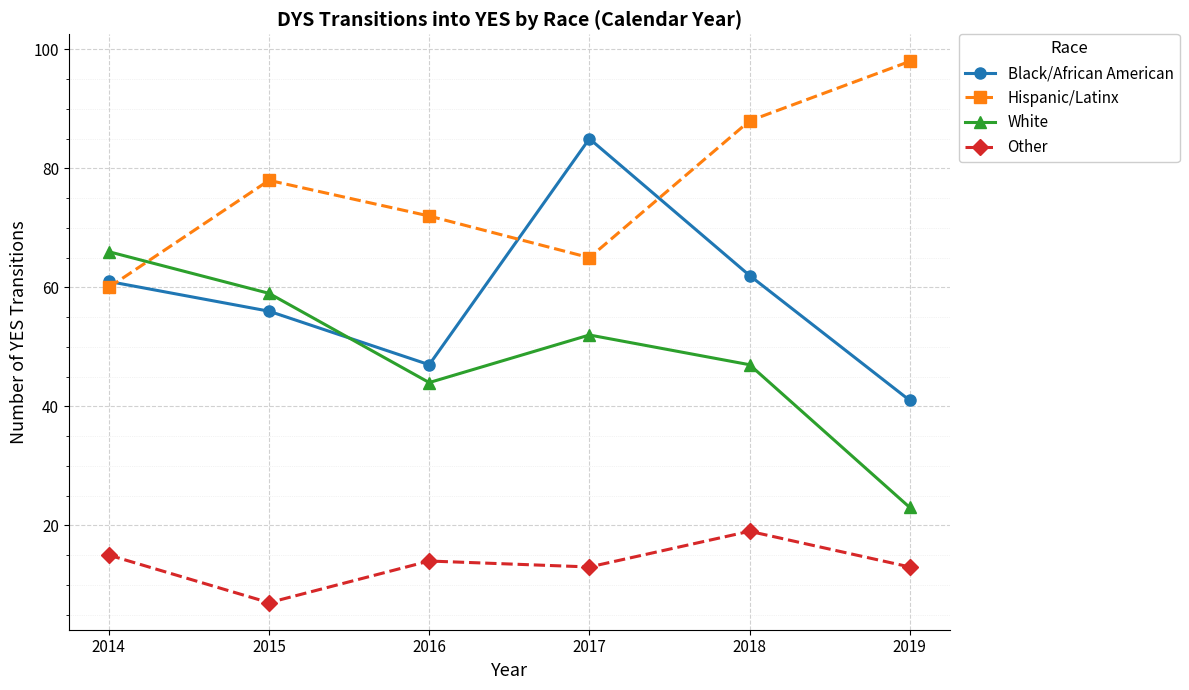

What is the maximum value for Black/African American?

85